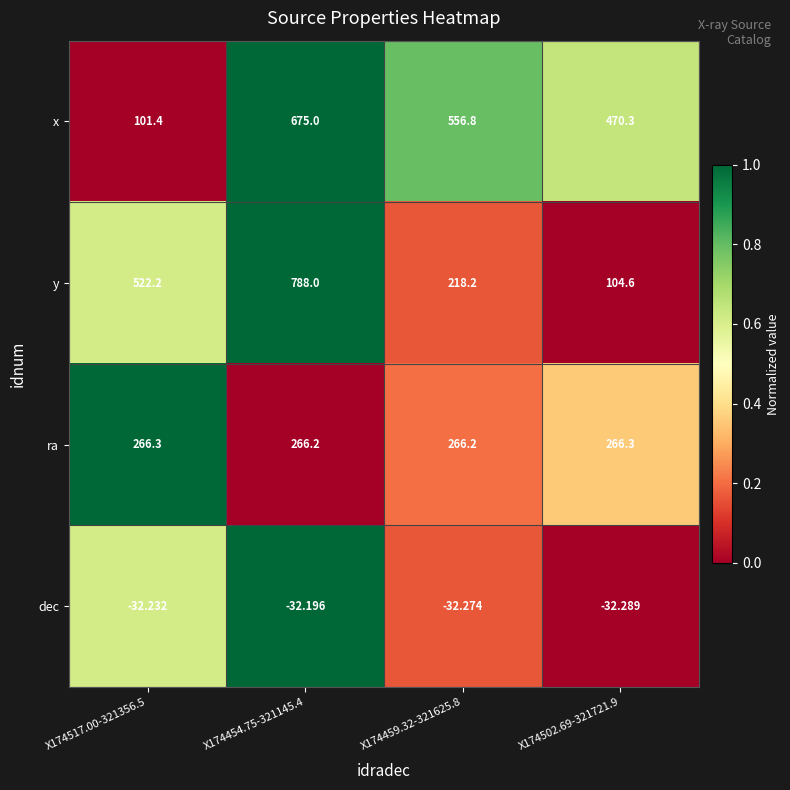

At which category is the sum across all series the highest?

X174454.75-321145.4